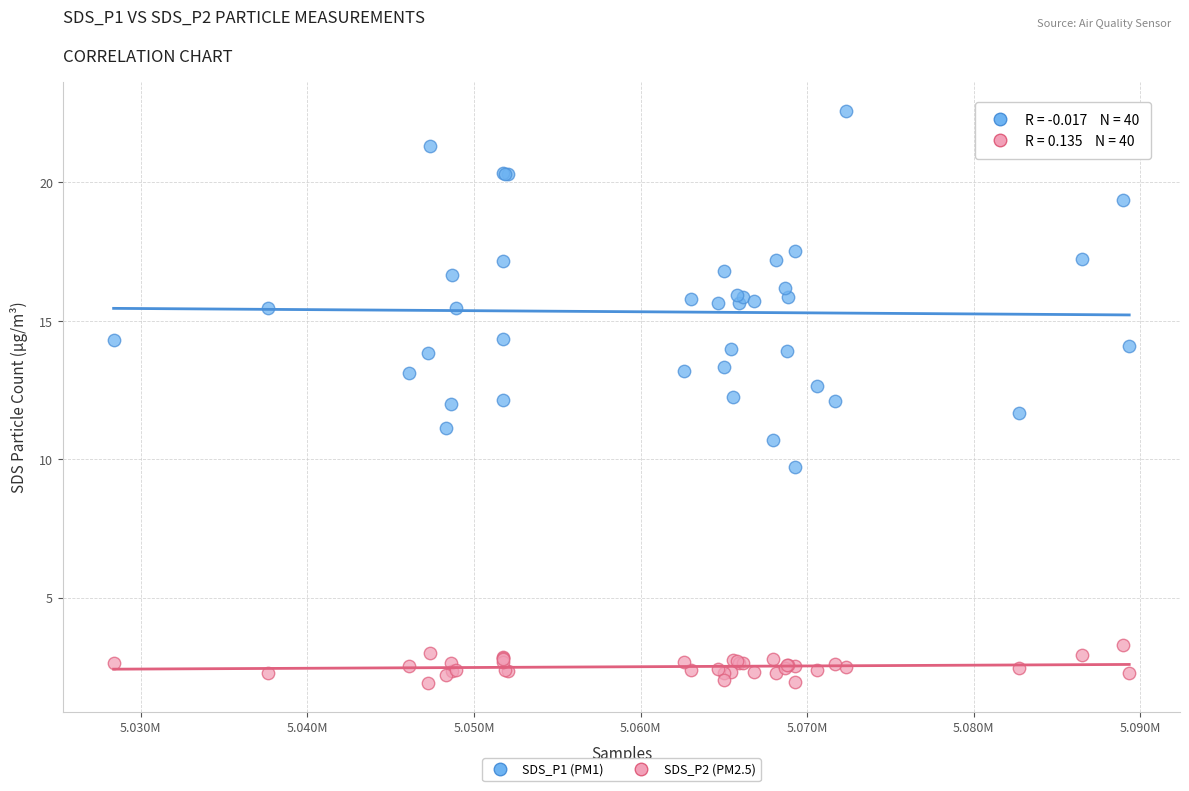

Which series contains the highest Y value?

SDS_P1 (PM1)